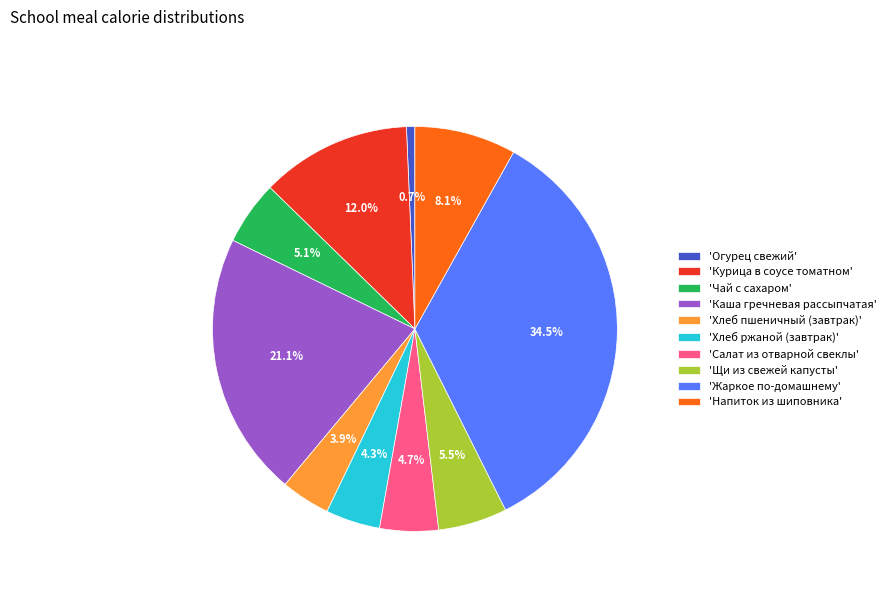

What is the largest slice in the pie chart?

'Жаркое по-домашнему'